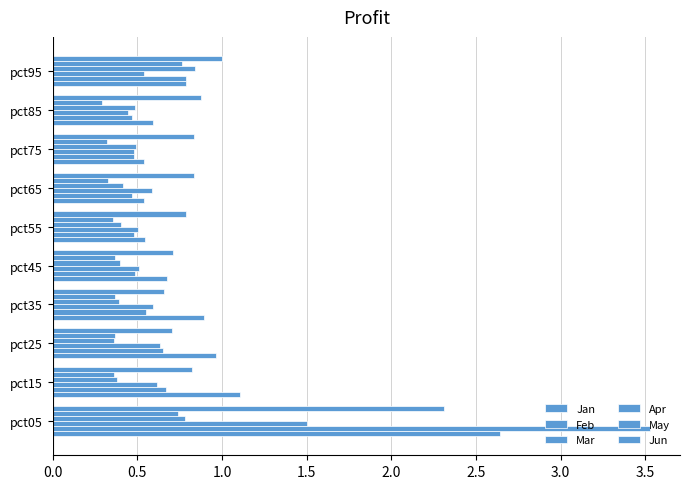

Count the number of categories in the chart.

10